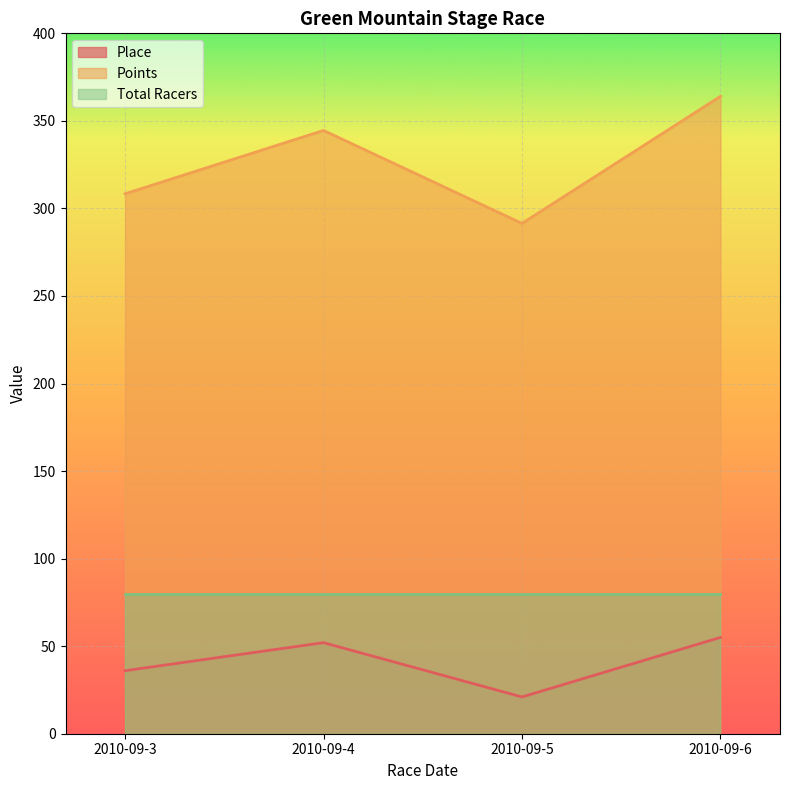

How many distinct data groups are displayed?

3